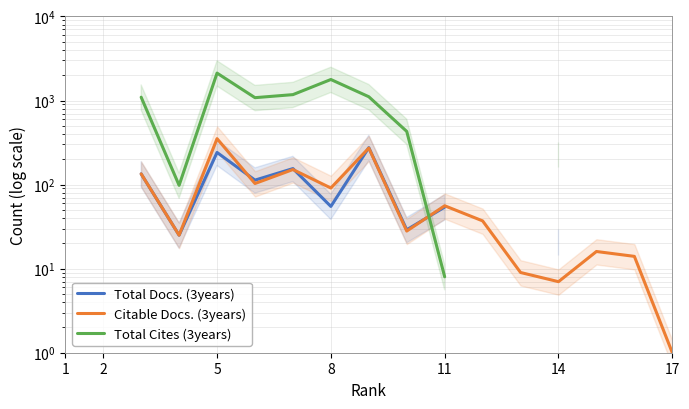

Between 14 and 8, which series saw the biggest shift?

Citable Docs. (3years)